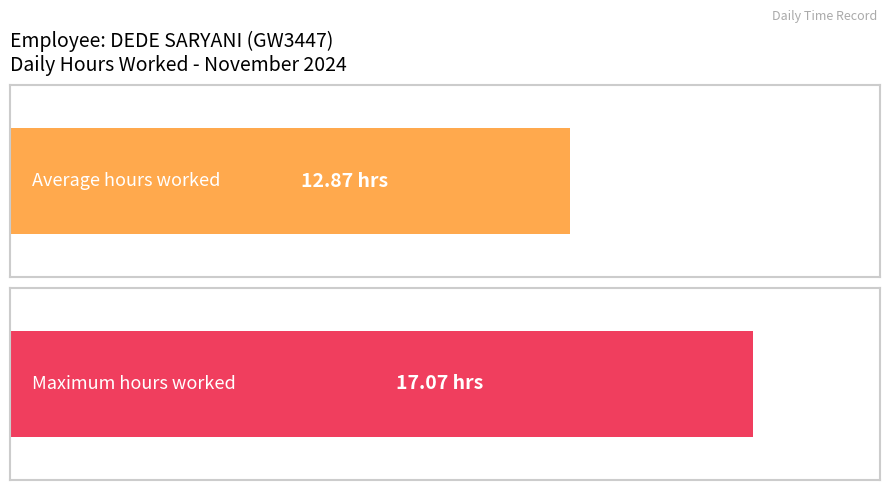

What is the average value?

12.9